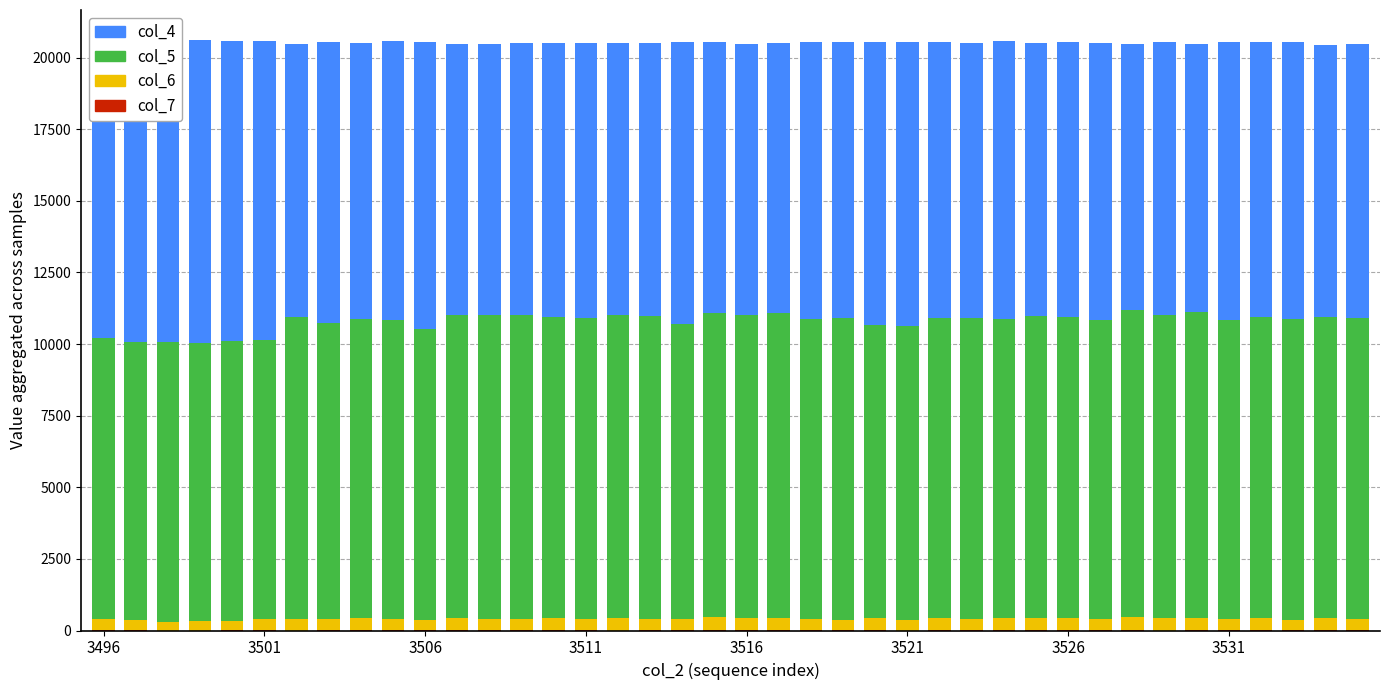

Are the bars grouped side by side (vs. stacked)?

No